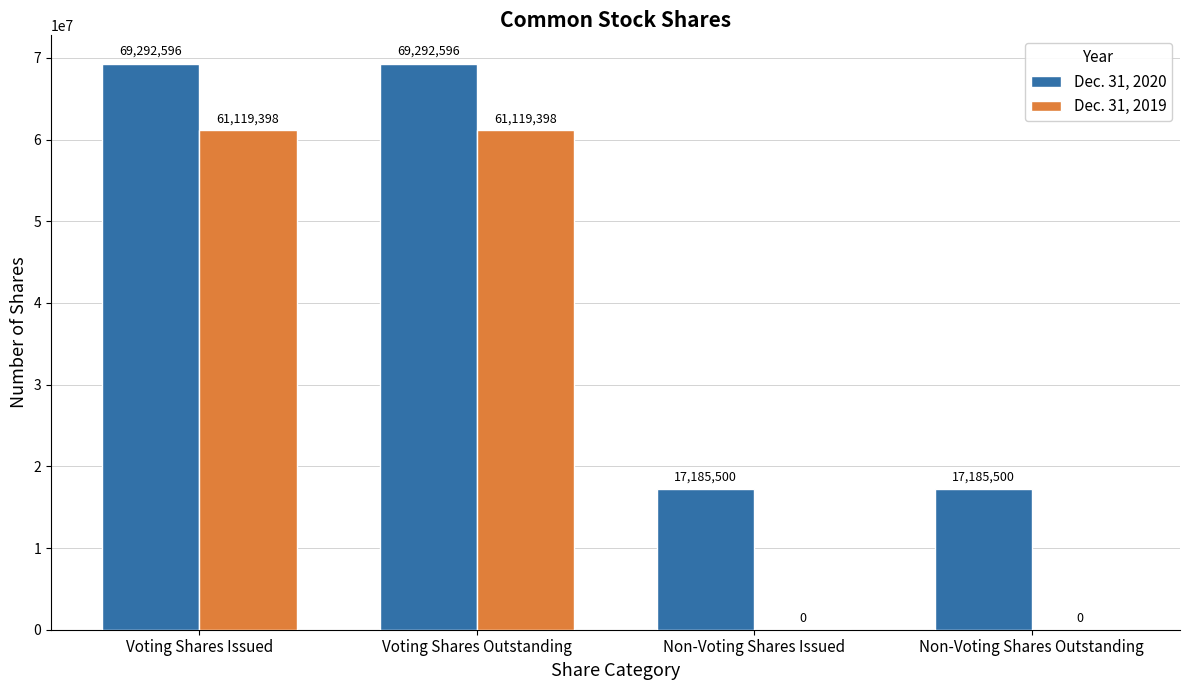

Does the chart contain stacked bars?

No